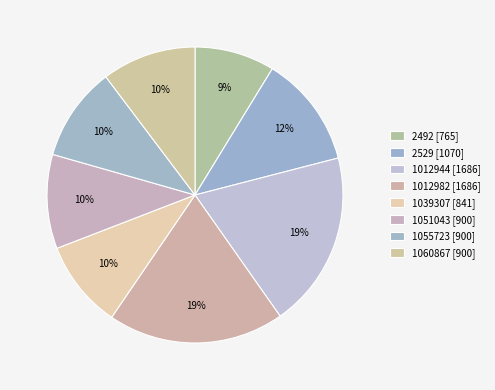

What is the largest slice in the pie chart?

1012944